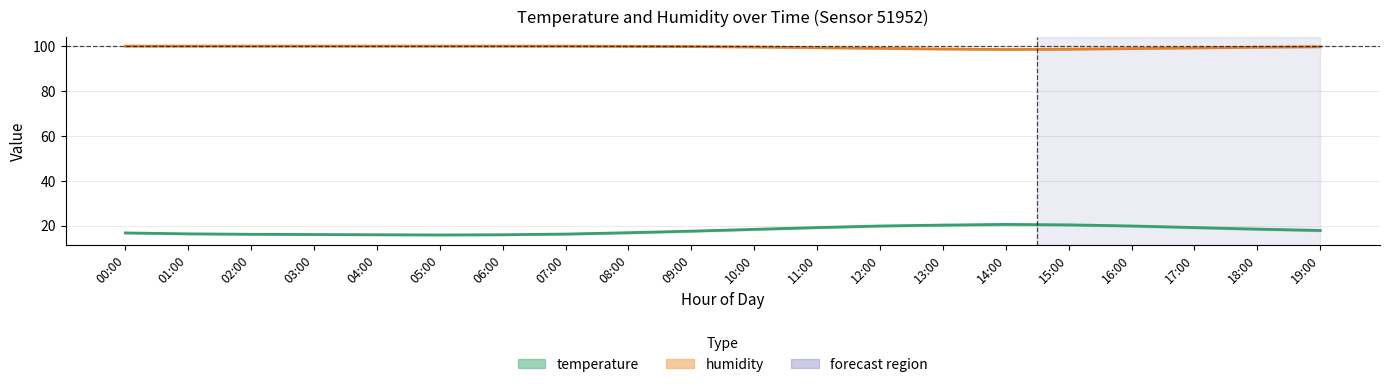

At which label does humidity first exceed 99?

00:00